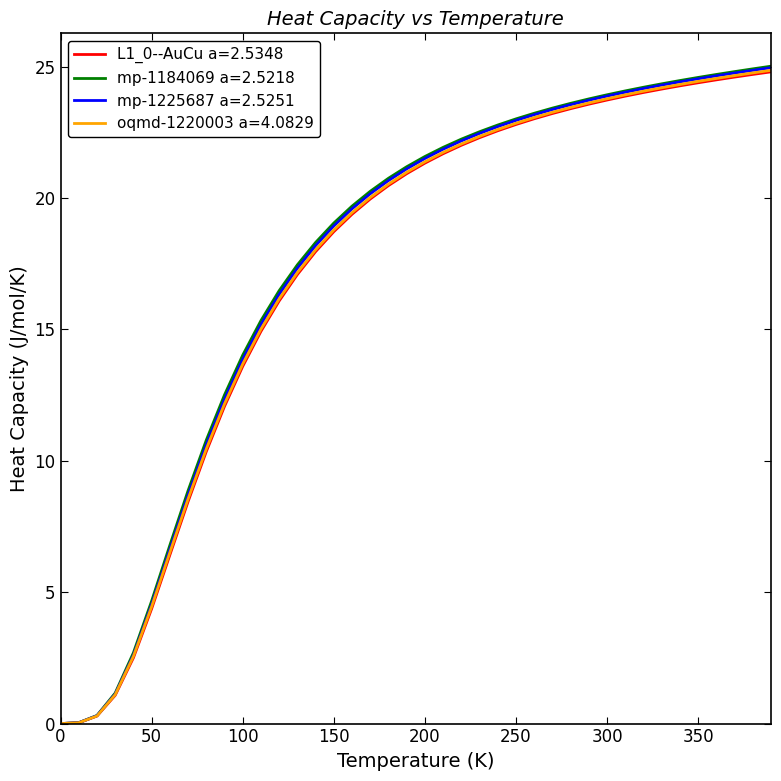

Which series has the largest range (max minus min)?

mp-1184069 a=2.5218